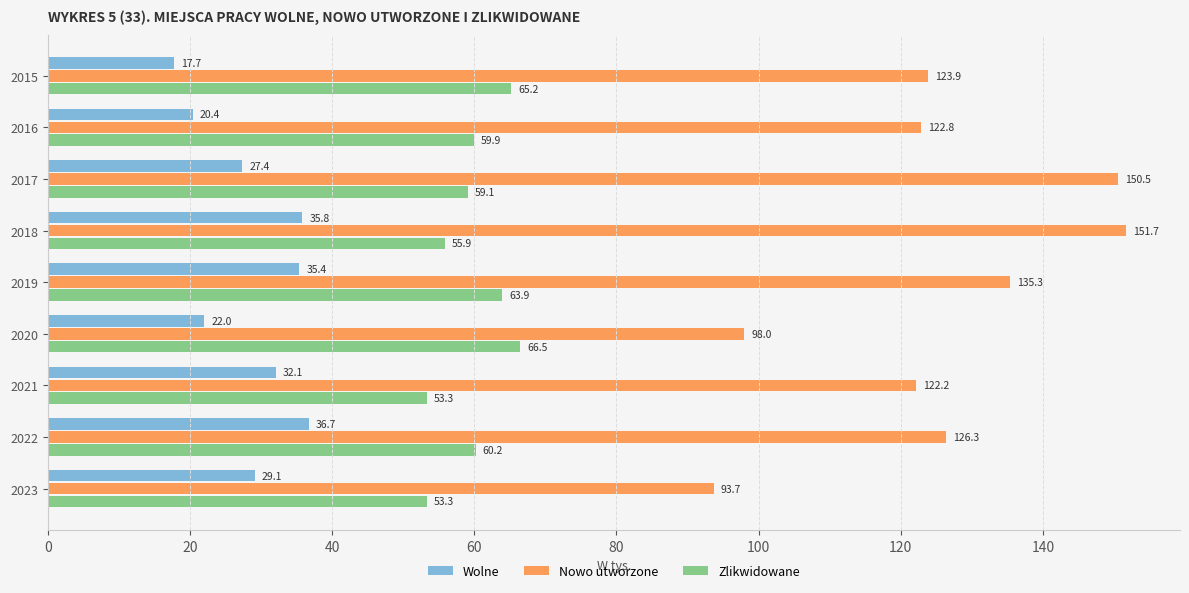

Where is Nowo utworzone nearest to the value 122?

2021